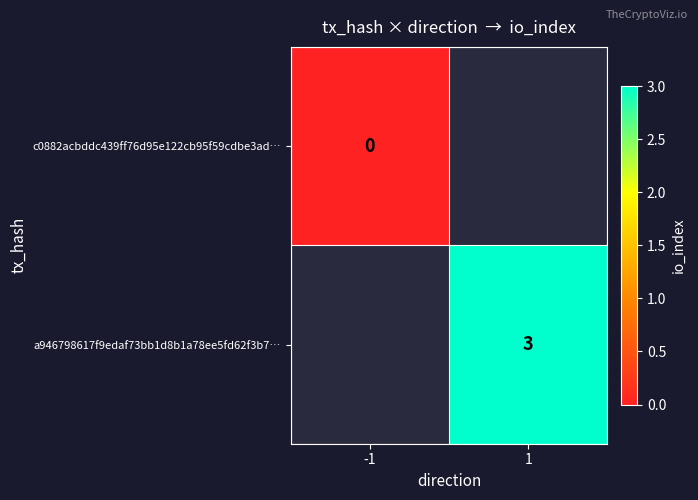

The value of a946798617f9edaf73bb1d8b1a78ee5fd62f3b7… at 1 is 2. True or false?

False